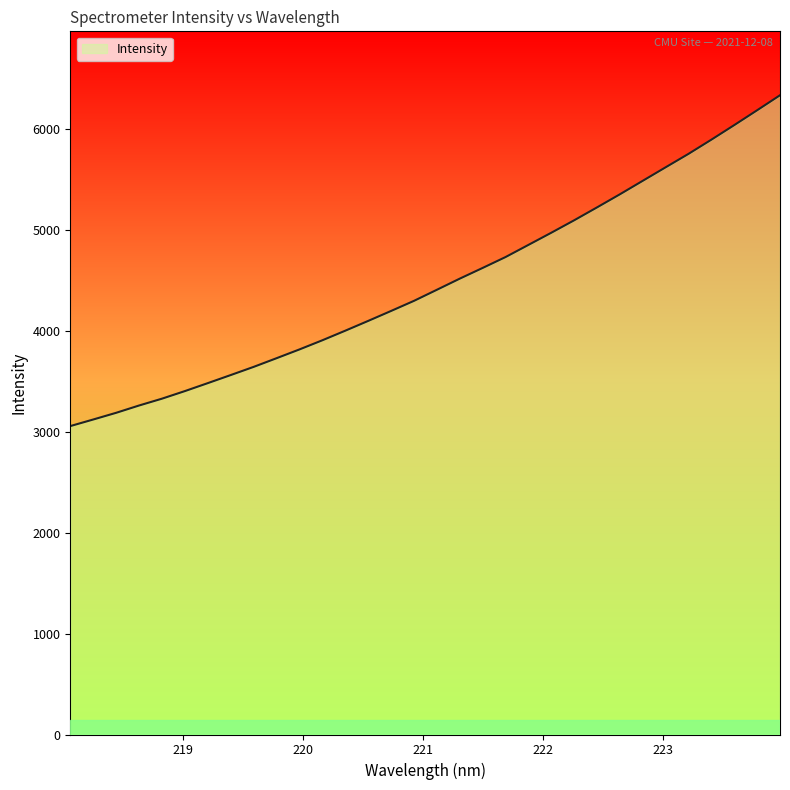

What is the difference between the maximum and minimum values?

3278.2